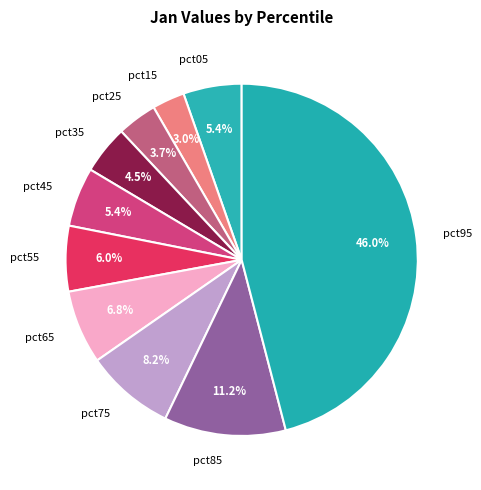

To the nearest percent, what percentage of the pie is pct85?

11%